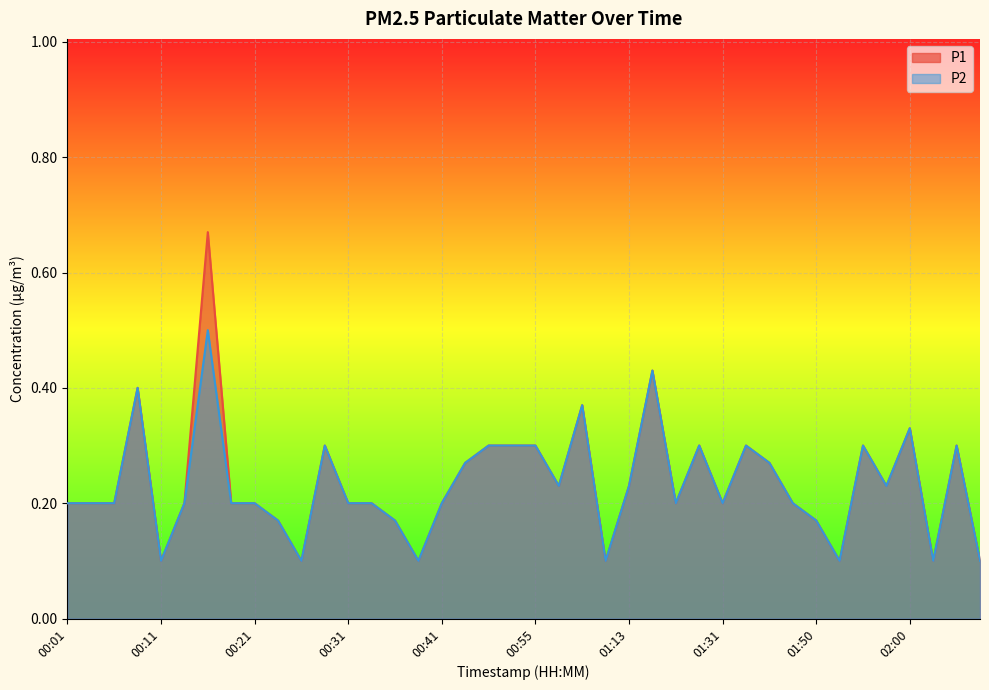

True or false: P1 has more than 1 interior local peaks.

True